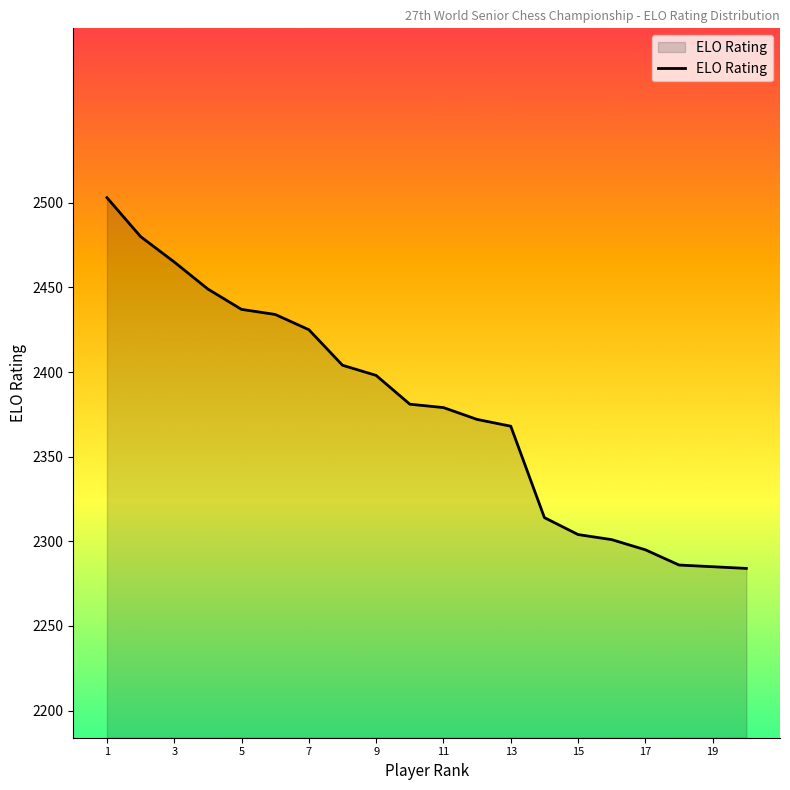

What is the maximum value shown in the chart?

2503